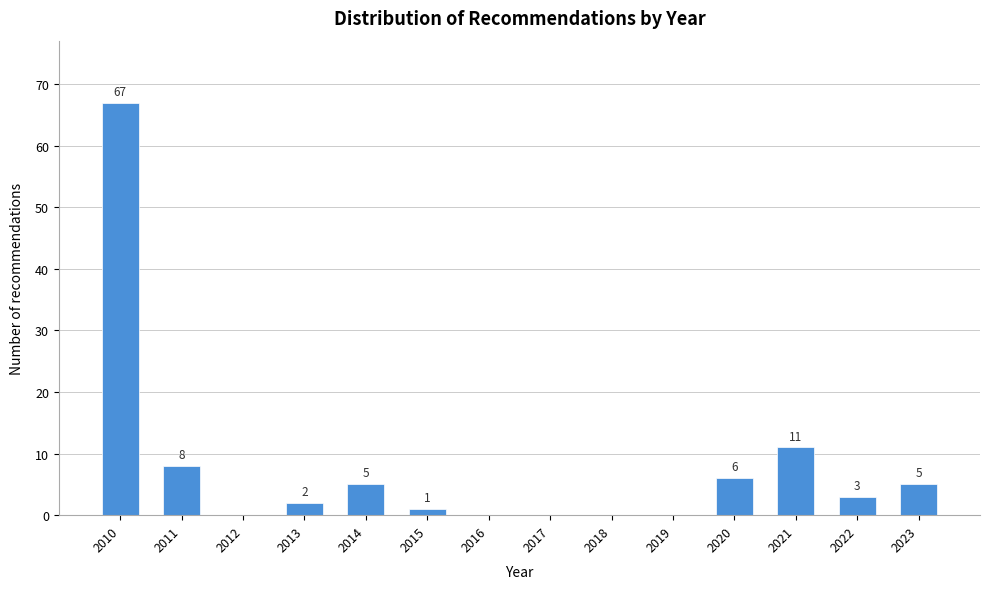

Reading left to right, transcribe all the data shown in this chart.

2010=67	2011=8	2012=0	2013=2	2014=5	2015=1	2016=0	2017=0	2018=0	2019=0	2020=6	2021=11	2022=3	2023=5